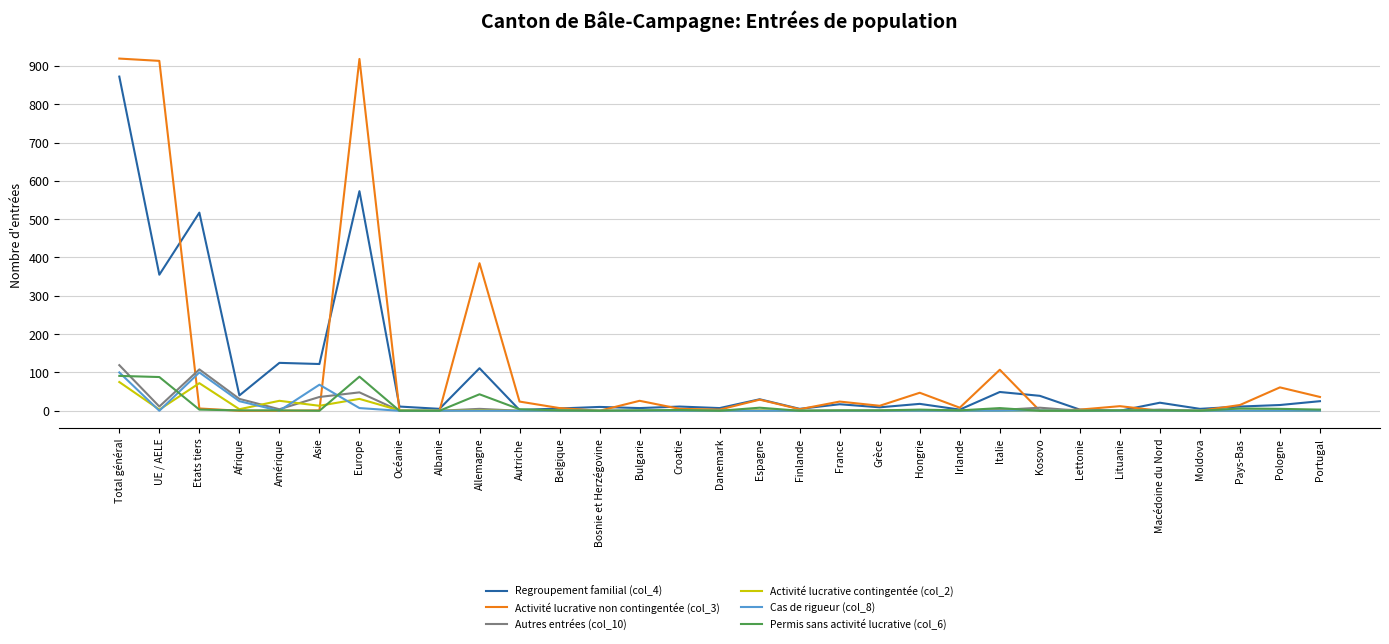

Does the chart have visible grid lines?

Yes